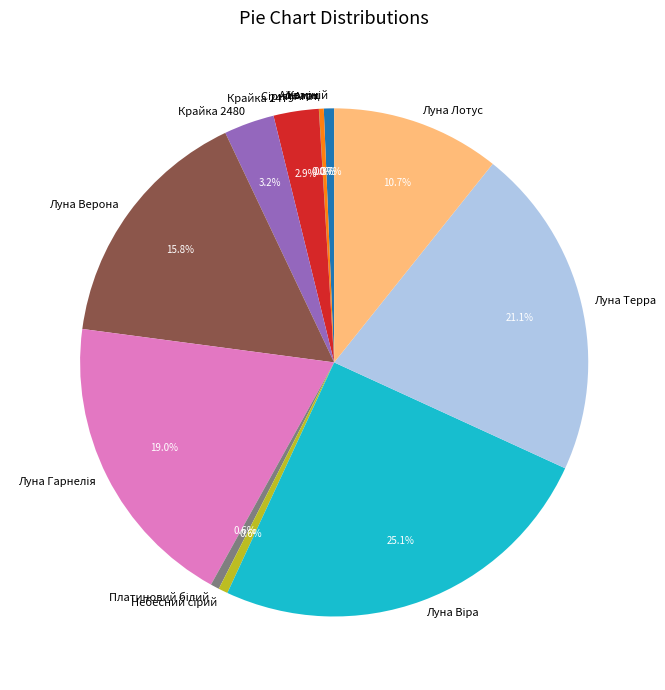

What is the total percentage of Крайка 2480 and Кварц?

3.5%